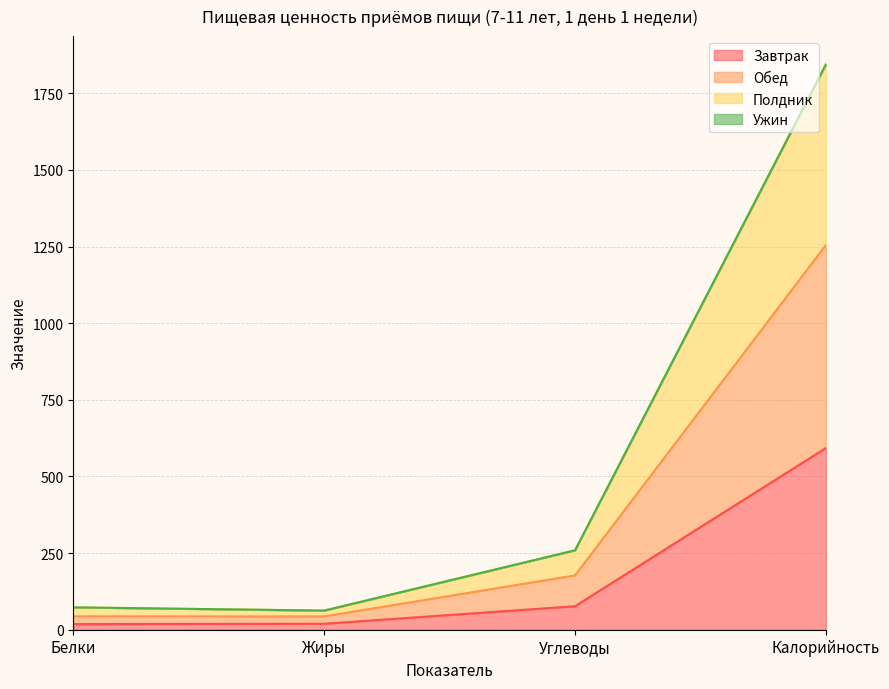

Which category has the lowest value across all series?

Белки